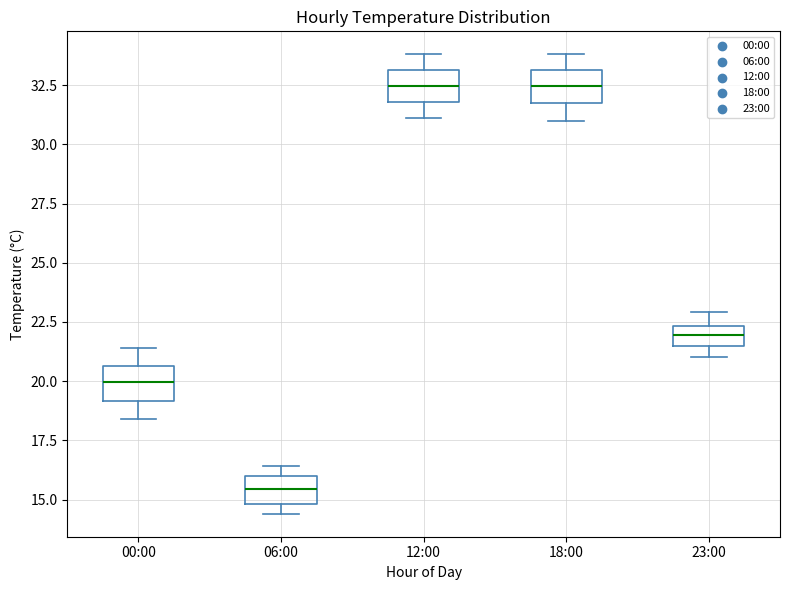

Reading left to right, transcribe this box plot: for each box, give where its median line is, the range the box spans, and where its two whiskers end, as read against the y-axis. The values are not printed on the chart, so give them approximately, as read against the axis.

00:00: median 20.0, box 19.0 to 20.5, whiskers 18.5 to 21.5
06:00: median 15.5, box 15.0 to 16.0, whiskers 14.5 to 16.5
12:00: median 32.5, box 32.0 to 33.0, whiskers 31.0 to 34.0
18:00: median 32.5, box 32.0 to 33.0, whiskers 31.0 to 34.0
23:00: median 22.0, box 21.5 to 22.5, whiskers 21.0 to 23.0